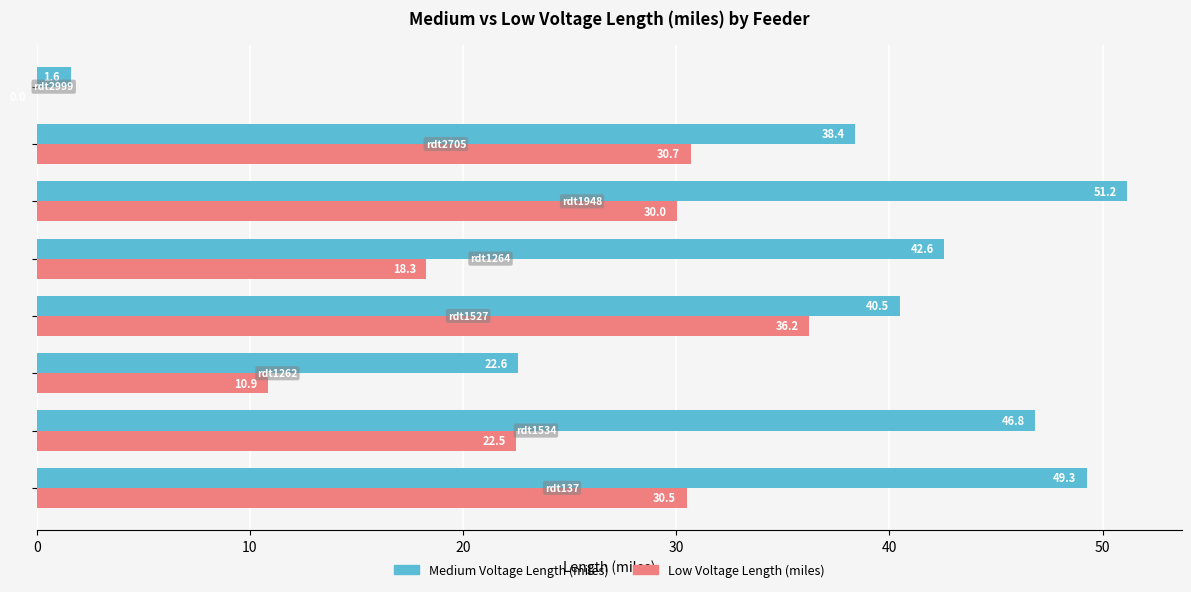

Which series has the largest total across all categories?

Medium Voltage Length (miles)